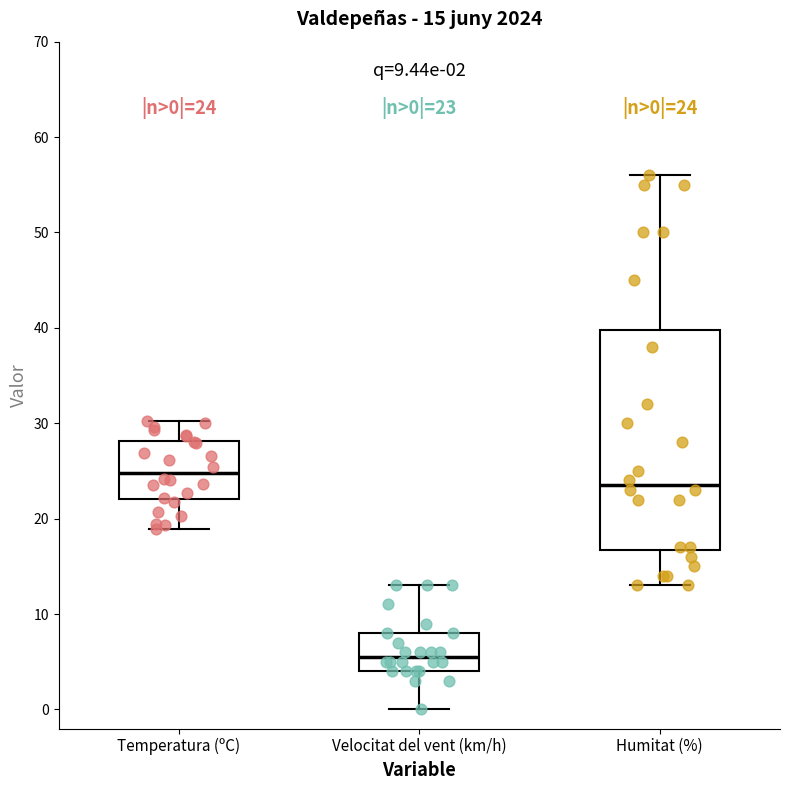

Which box's median line is the highest?

Temperatura (ºC)